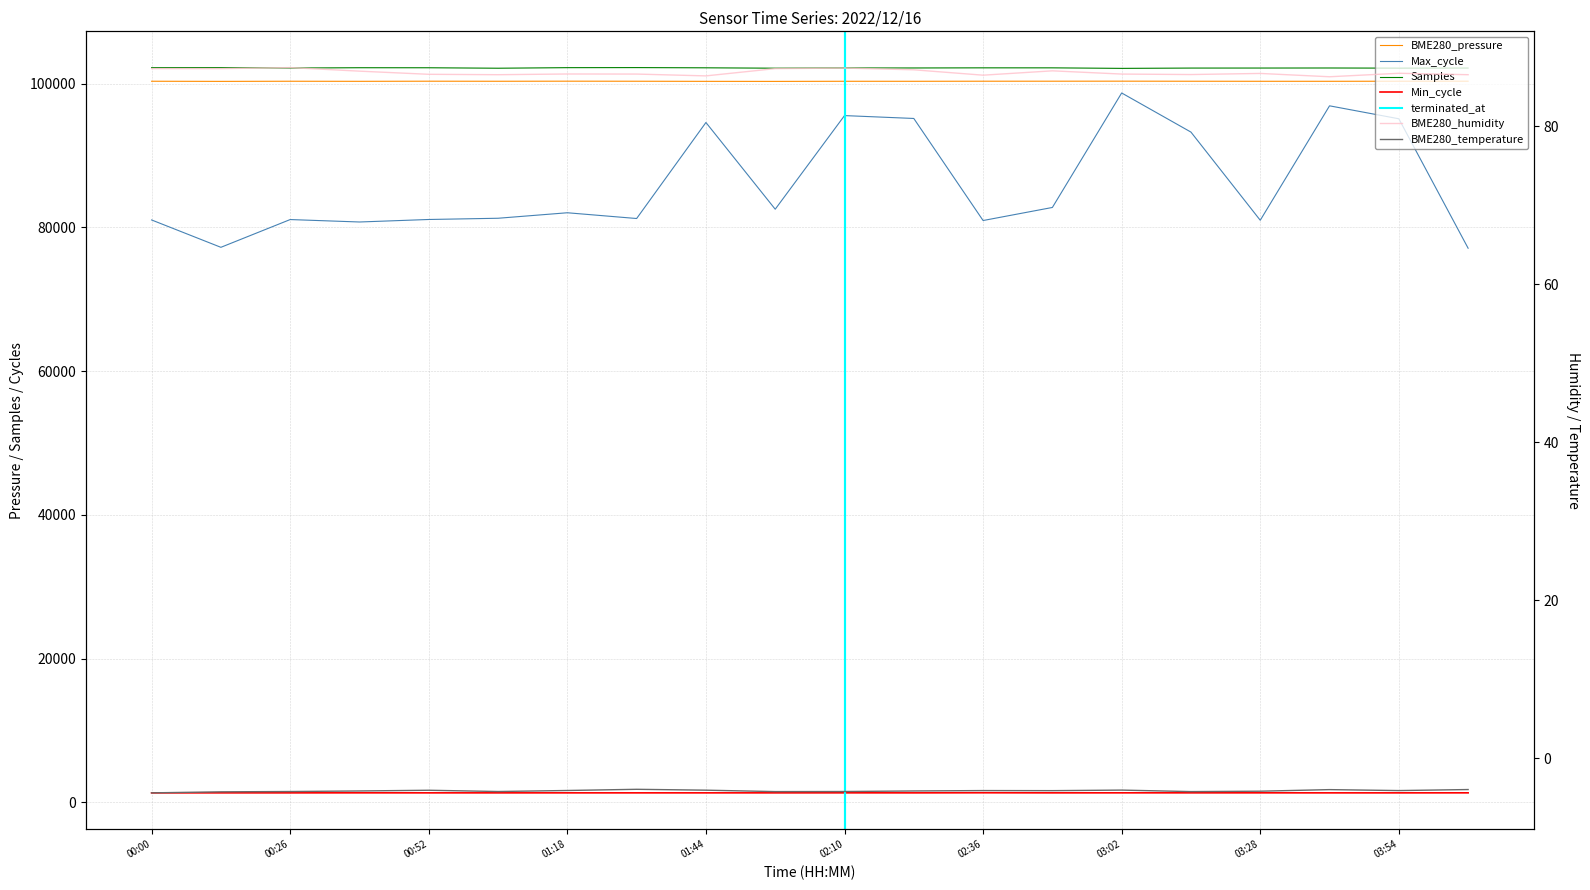

What is the value of the BME280_pressure point at the 2nd from the left?

100304.5